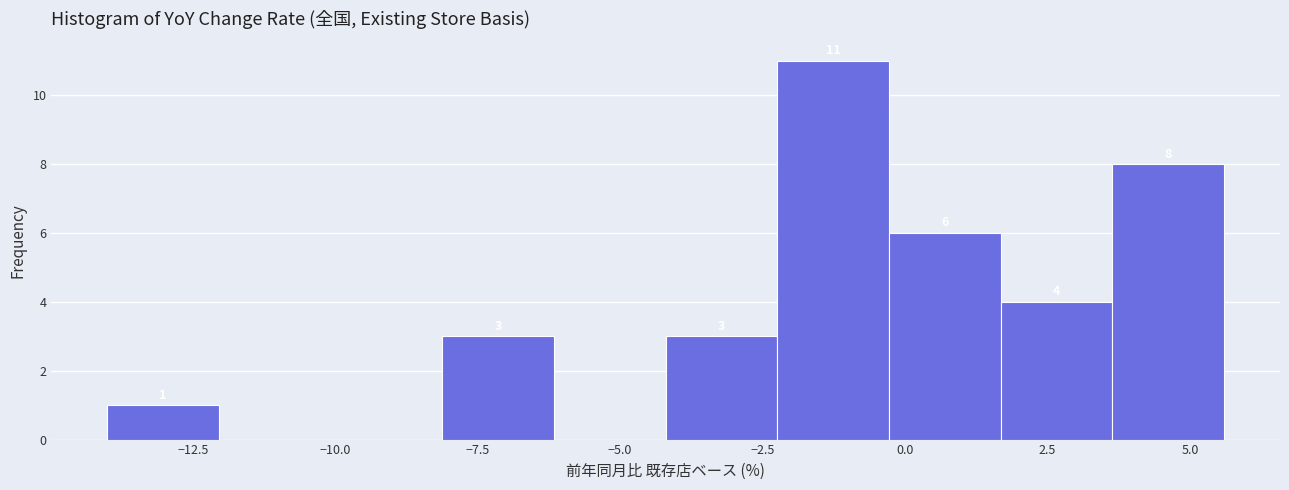

Around what value on the x-axis is the tallest bar? Give the approximate position of its centre, as read against the axis.

-1.5